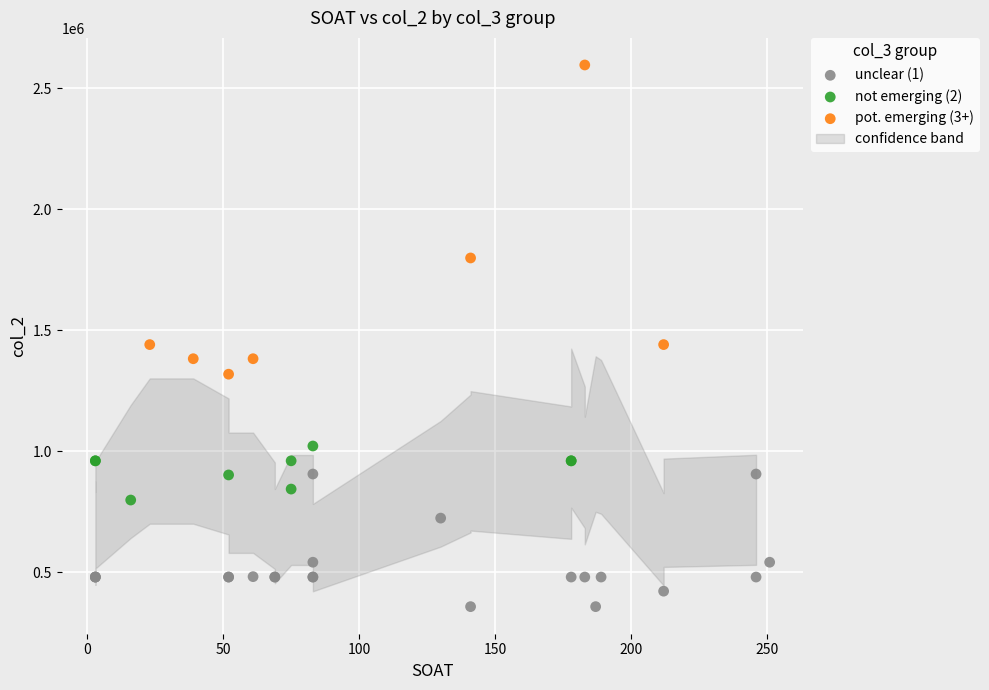

Which series contains the lowest Y value?

unclear (1)